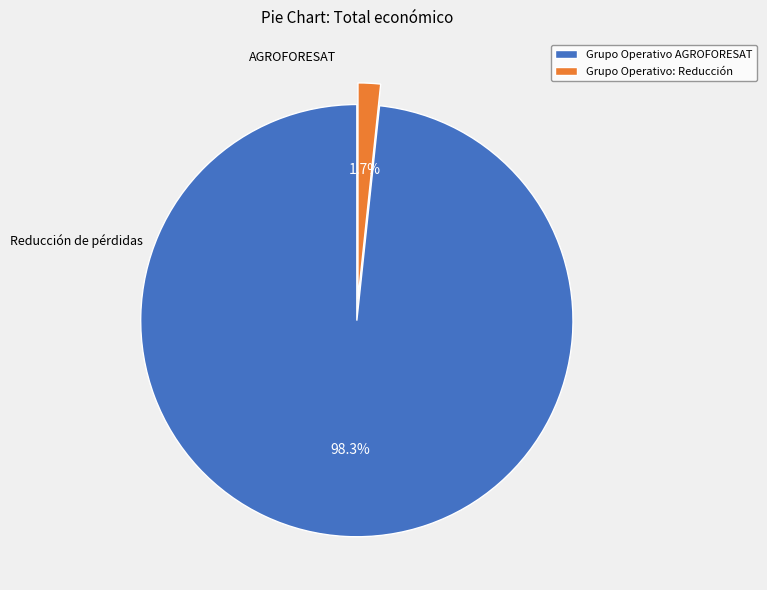

Which category has the biggest portion of the pie?

Grupo Operativo AGROFORESAT